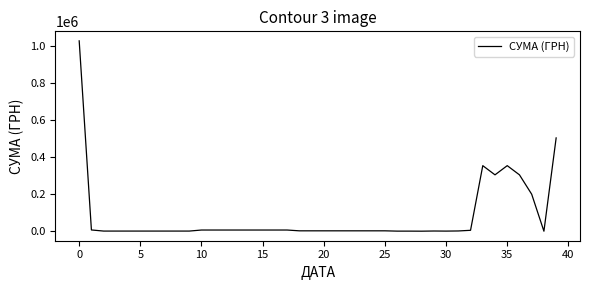

True or false: there are more than 2 points higher than both neighbors.

True